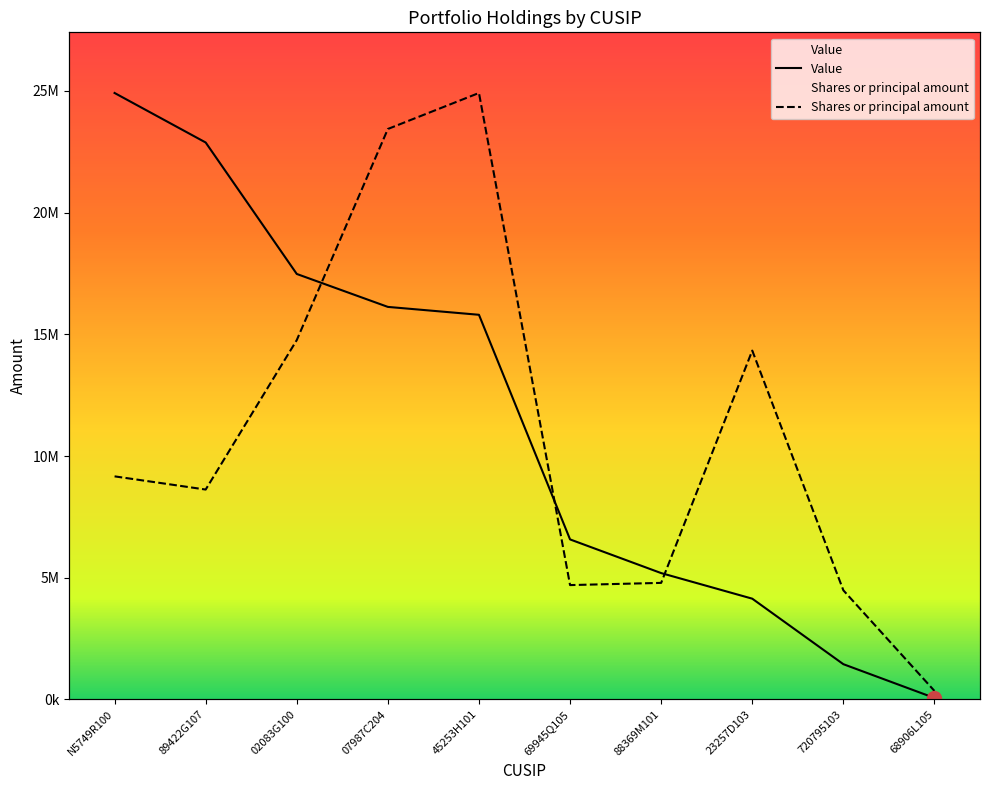

How many lines are shown in the chart?

2